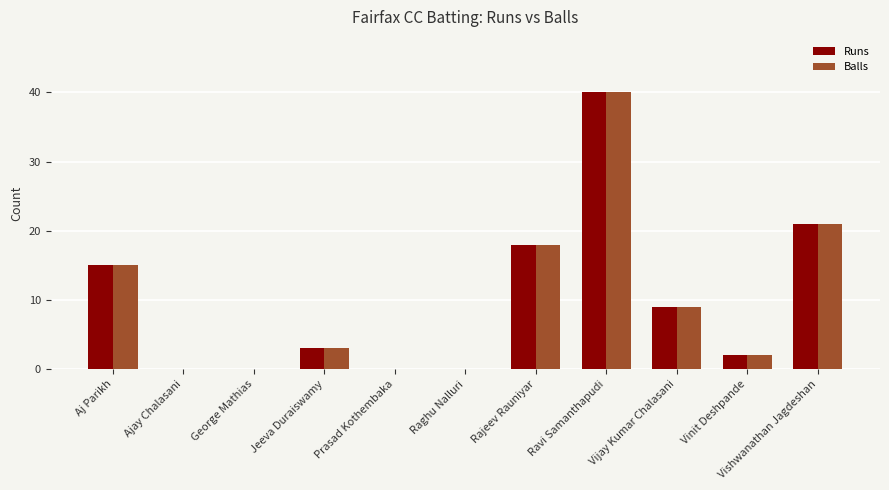

At which label does Balls reach its peak?

Ravi Samanthapudi